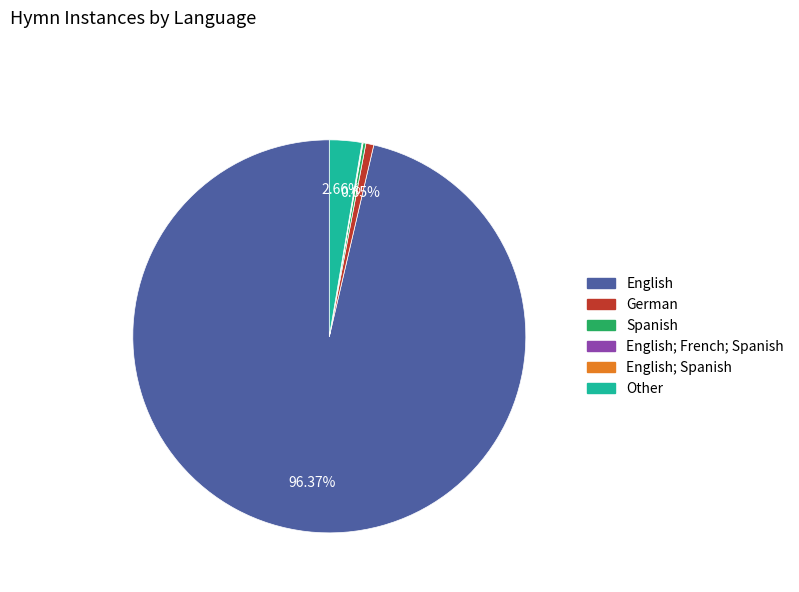

Does any single category account for the majority?

Yes